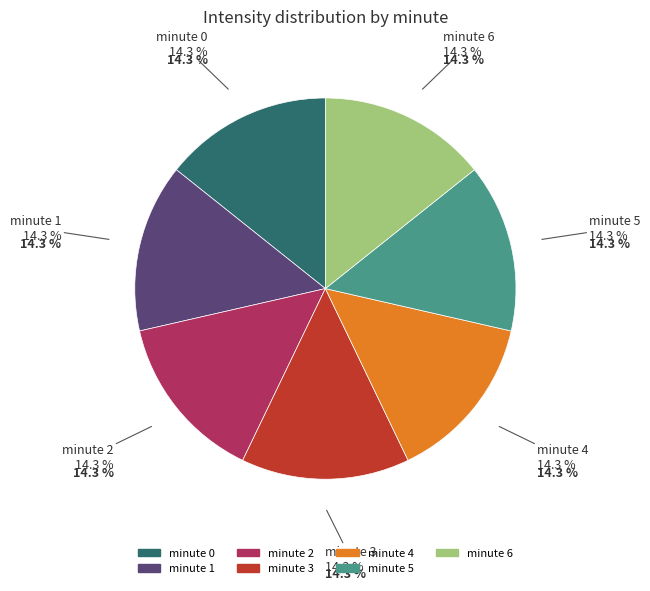

How many slices are in this pie chart?

7